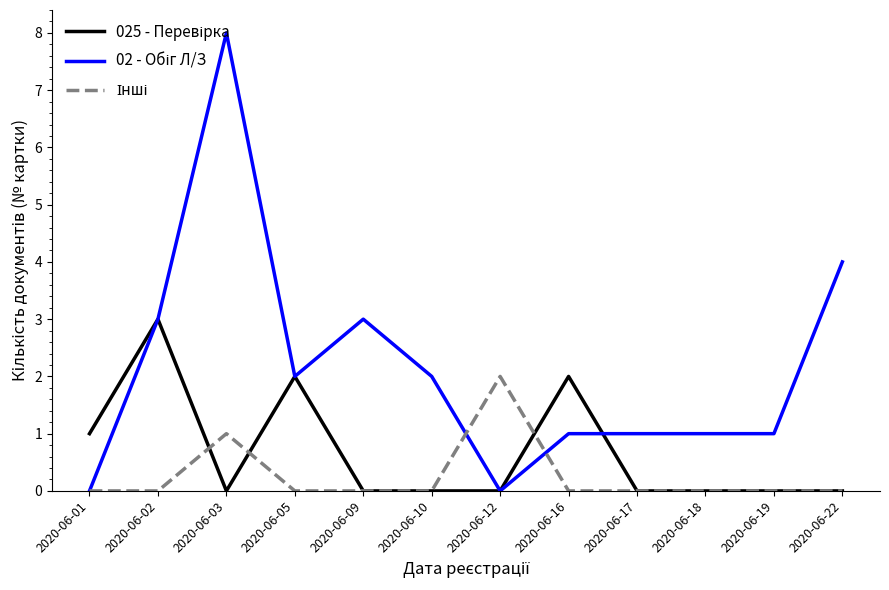

At which category is the sum across all series the highest?

2020-06-03